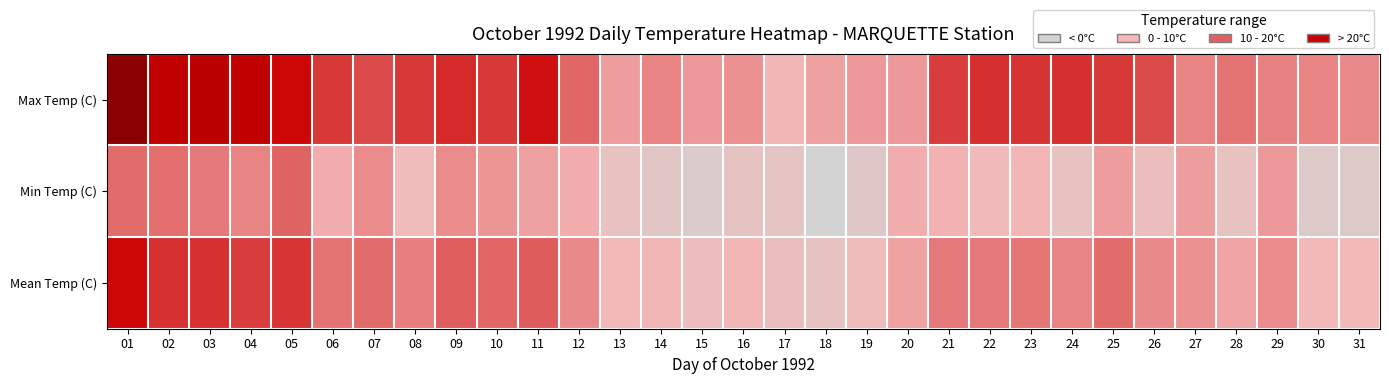

Rank the series at 21 from highest to lowest value.

Max Temp (C), Mean Temp (C), Min Temp (C)